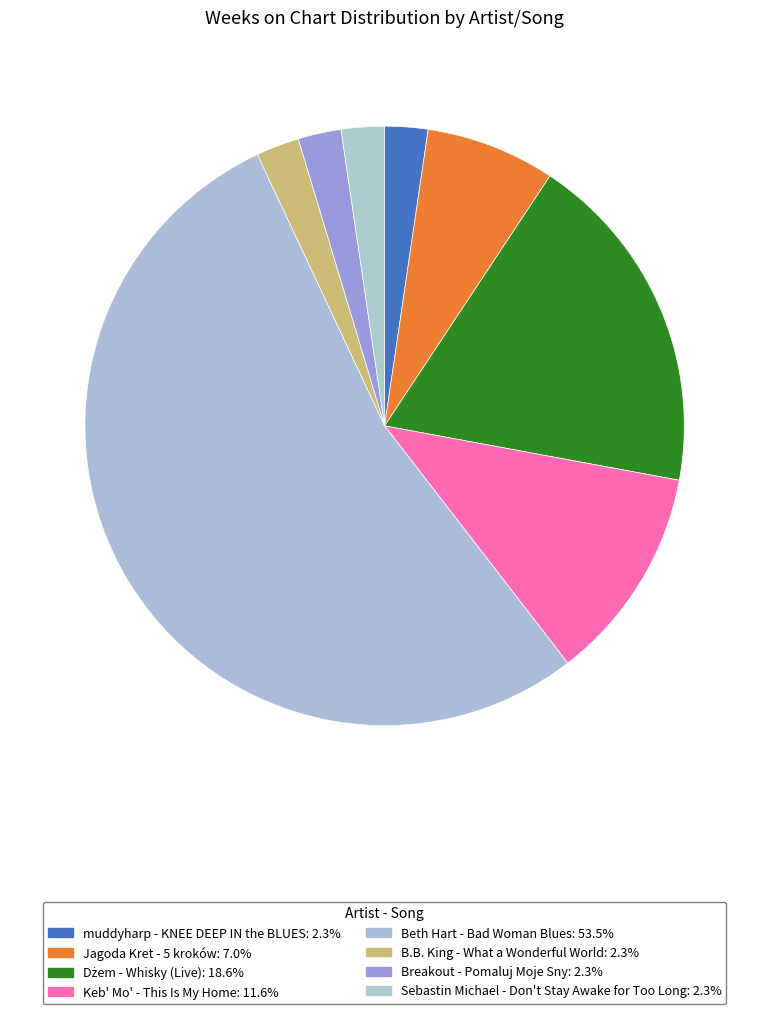

How many slices are in this pie chart?

8